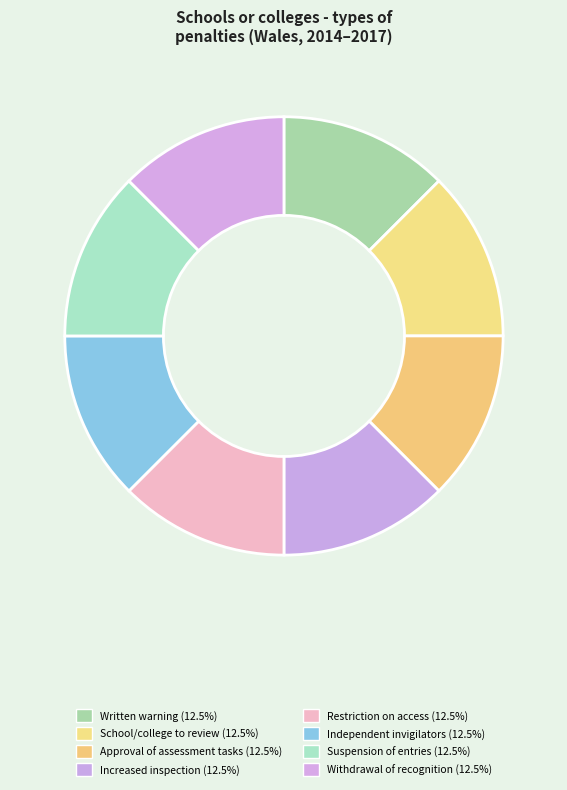

How many segments does this pie chart have?

8